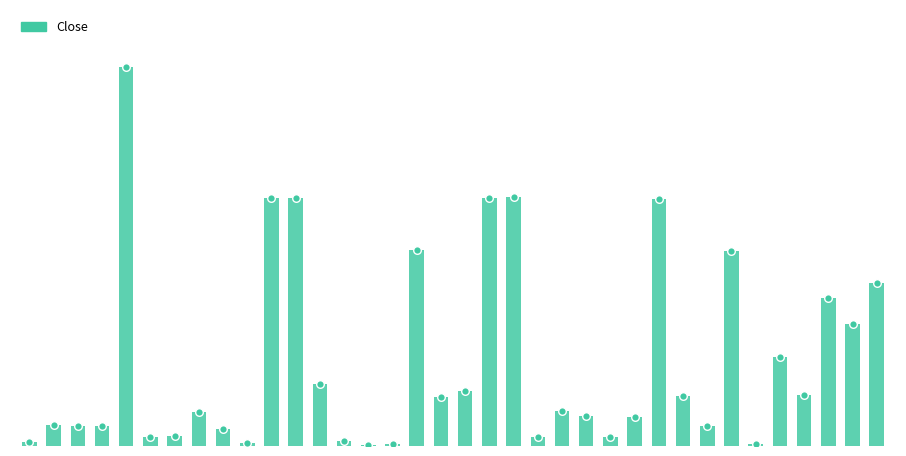

What is the change in value from 0 to 35?

+10552